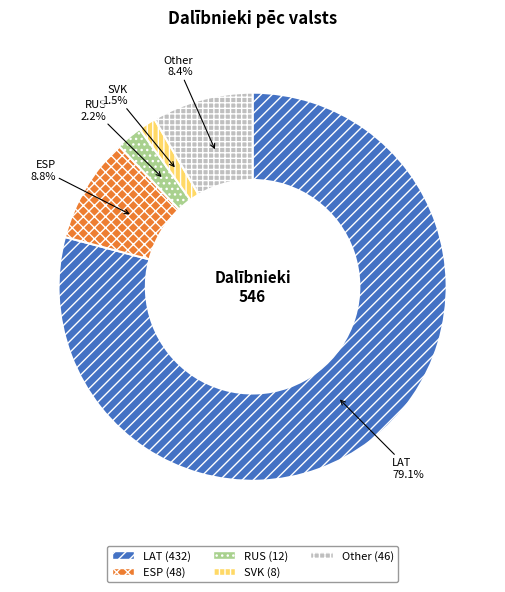

What percentage do SVK and Other together represent?

9.9%